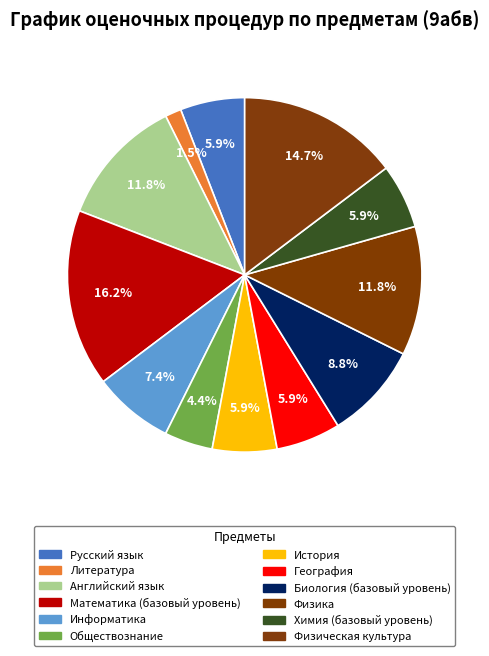

Do Информатика and Физика together represent more than half of the pie?

No